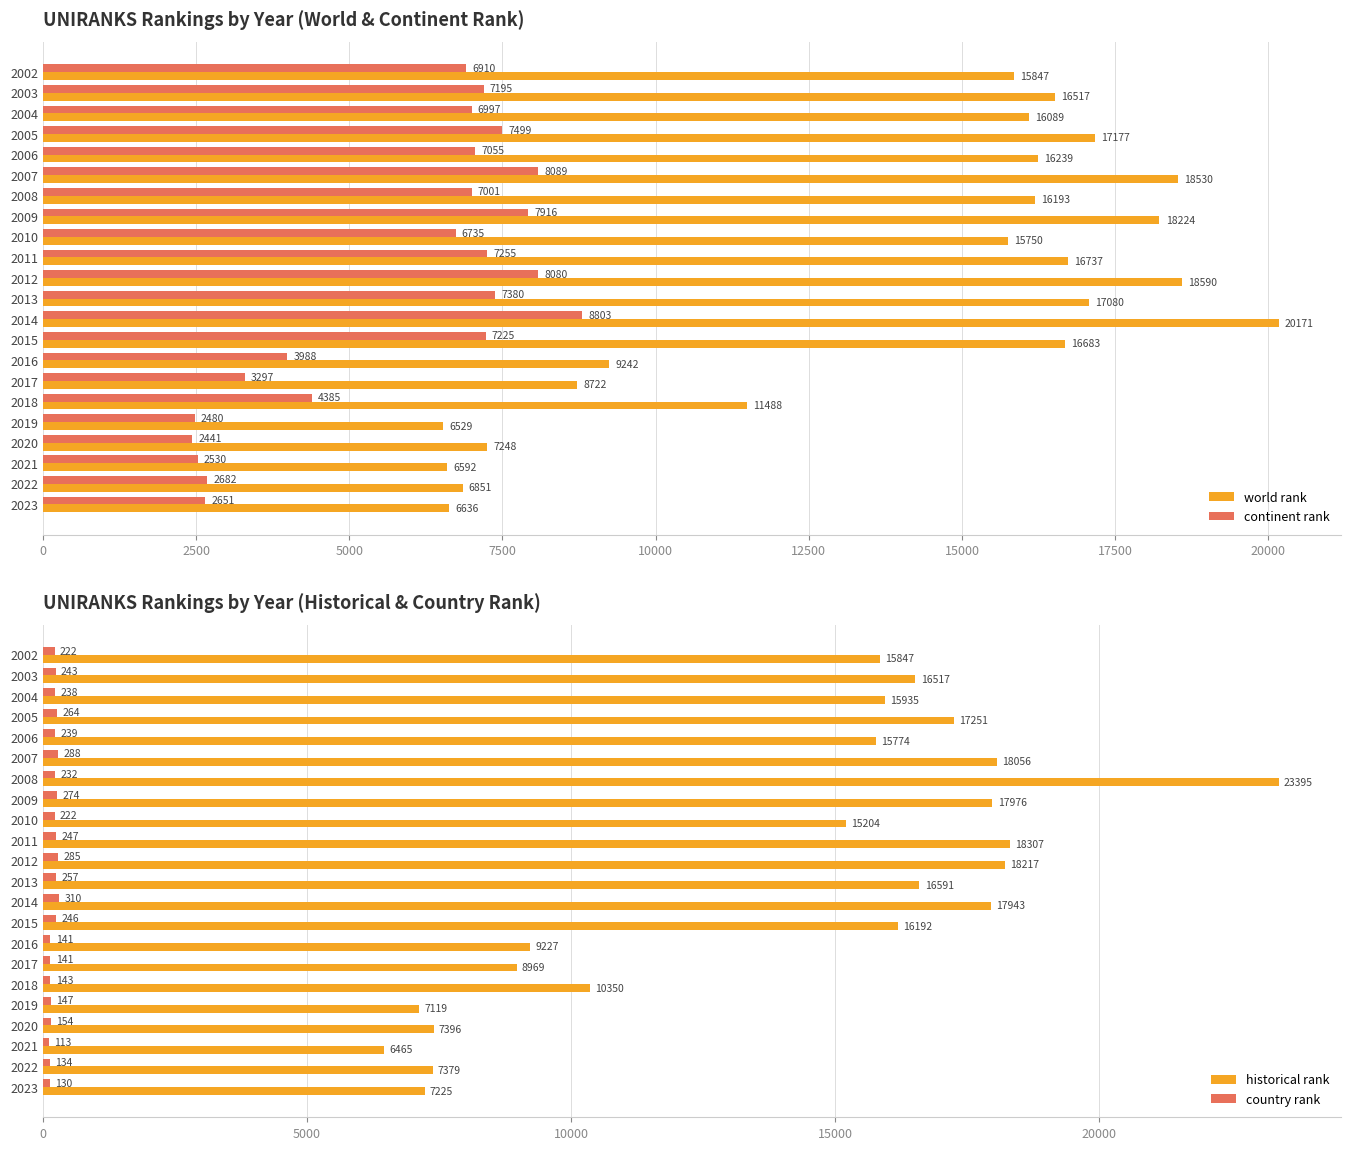

How many data points in country rank are less than 238?

11